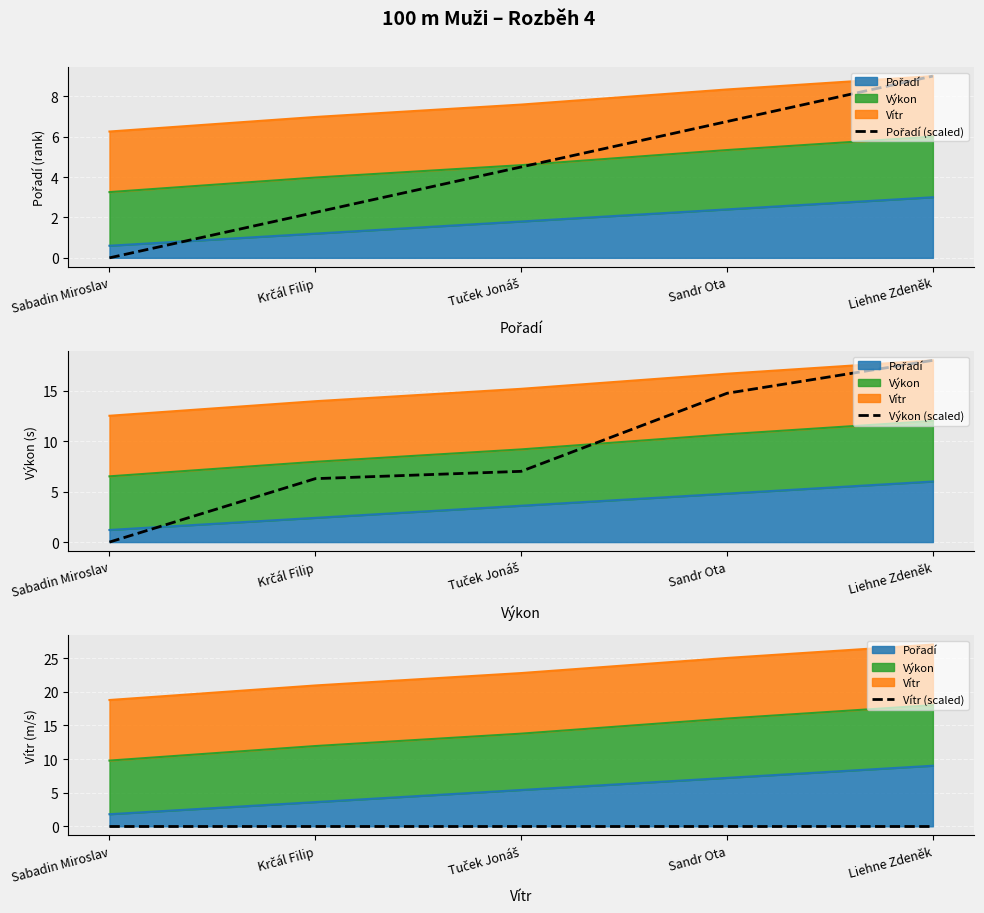

What position from the right is Sabadin Miroslav?

5